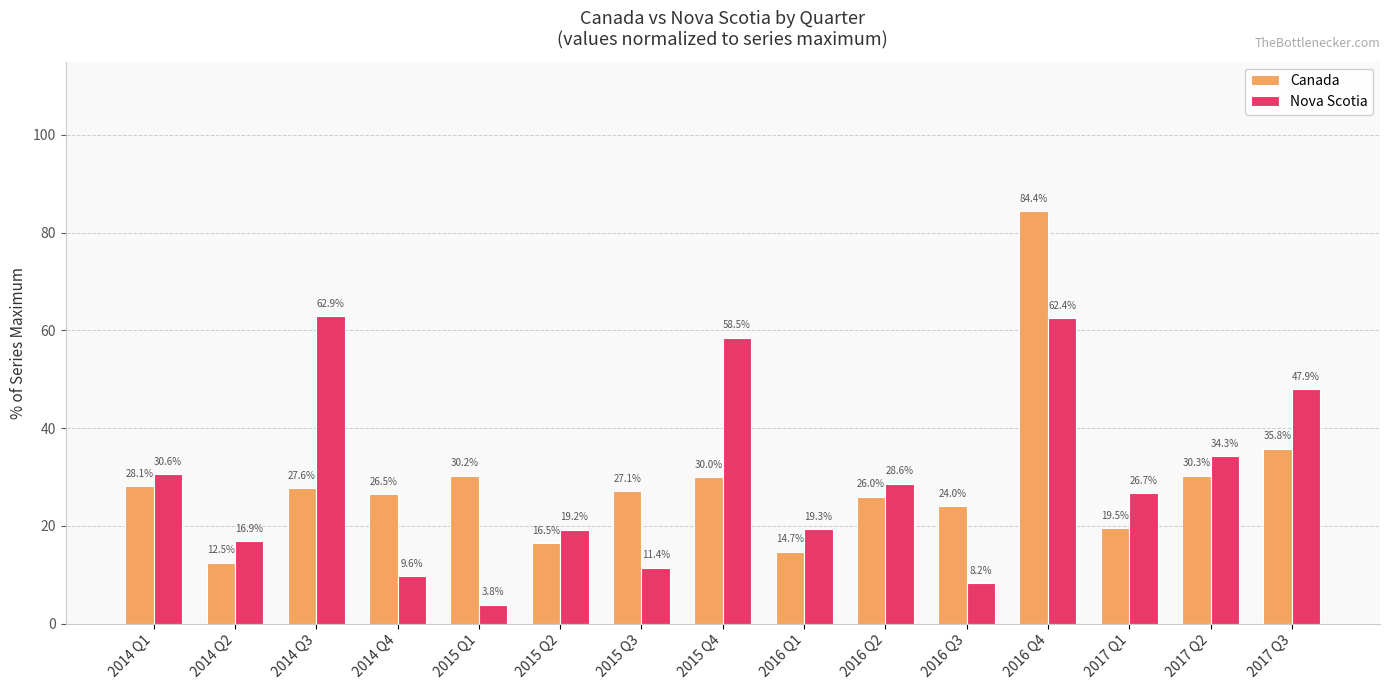

Rank the series by their maximum value, from lowest to highest.

Nova Scotia, Canada